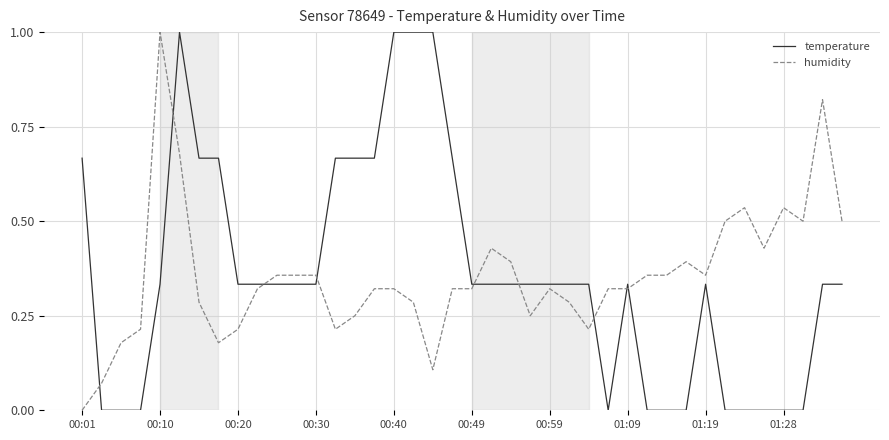

What is the highest value of the humidity series?

1.0